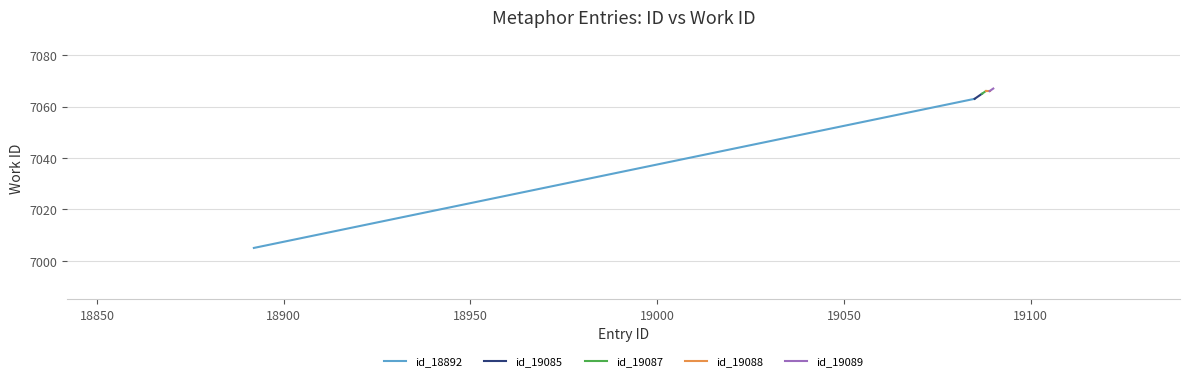

What is the maximum value shown in the chart?

7067